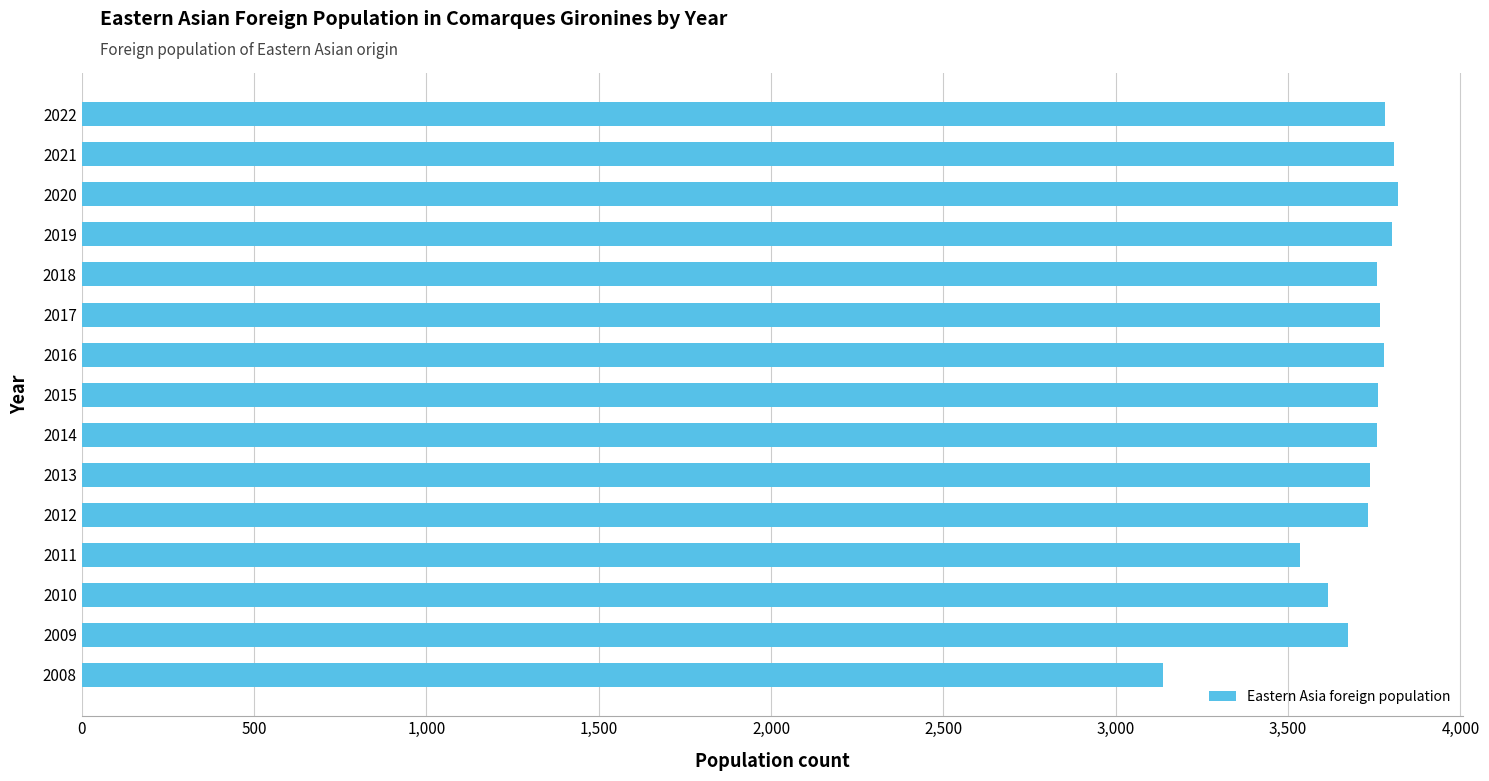

Is it true that the value at 2020 is 2013?

False